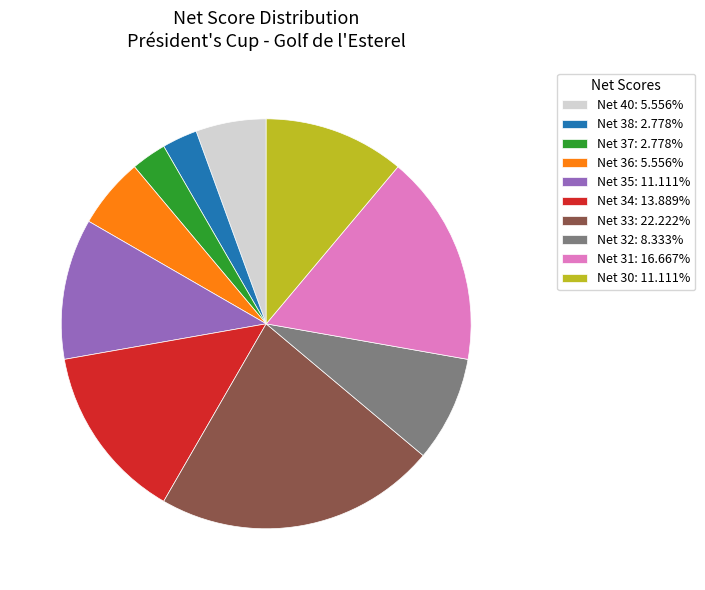

Is the sum of Net 38: 2.778% and Net 35: 11.111% greater than half?

No